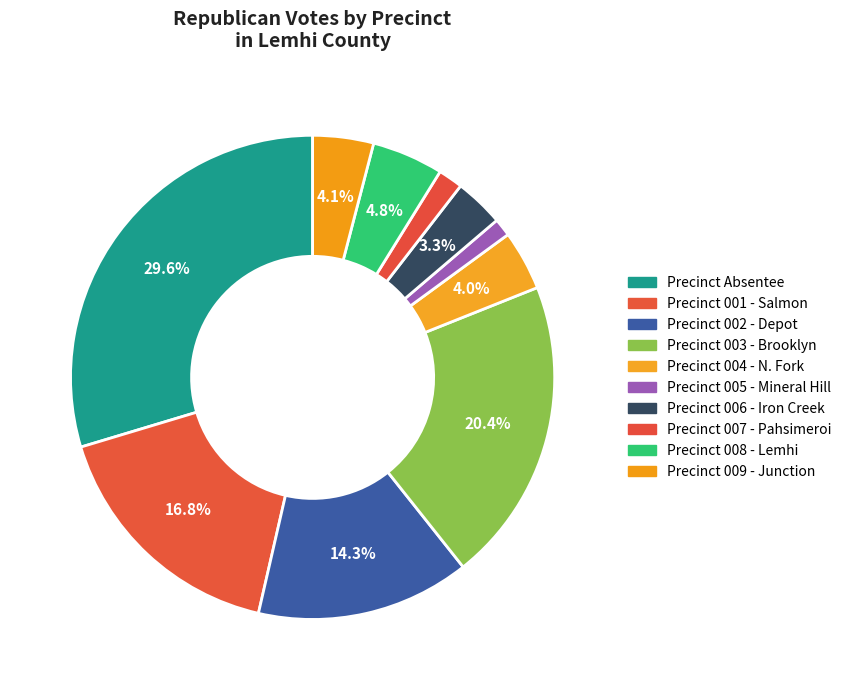

Approximately how many times larger is the value at Precinct 004 - N. Fork compared to Precinct 003 - Brooklyn?

0.2